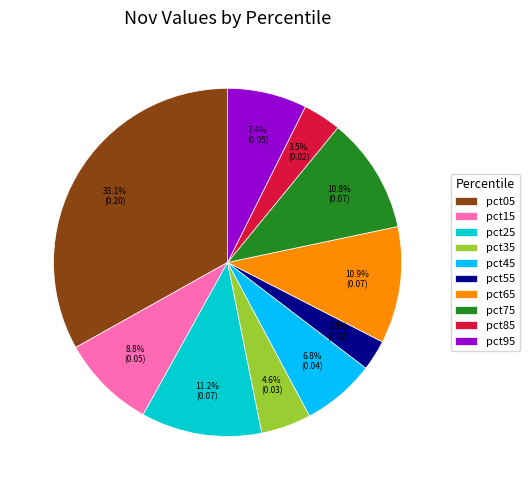

Combined, do pct15 and pct05 account for over 50%?

No